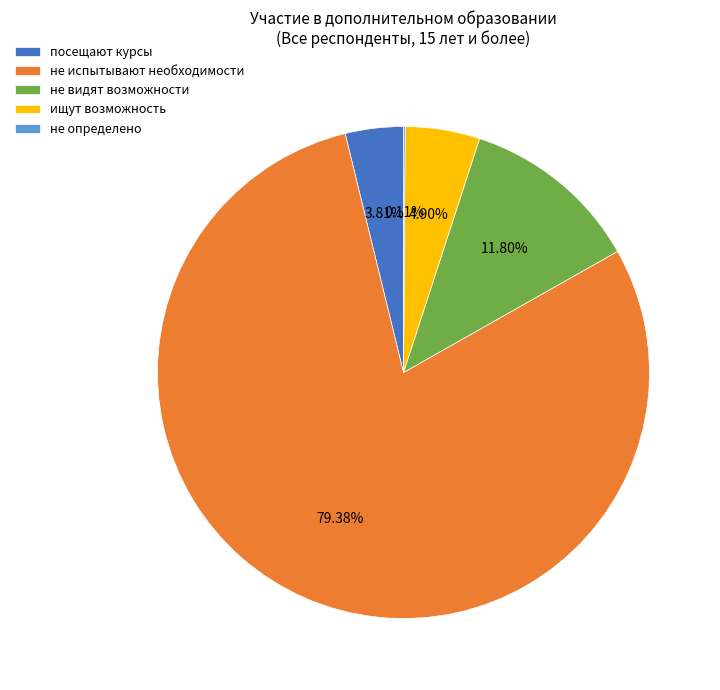

The ищут возможность slice represents 17% of the pie. True or false?

False